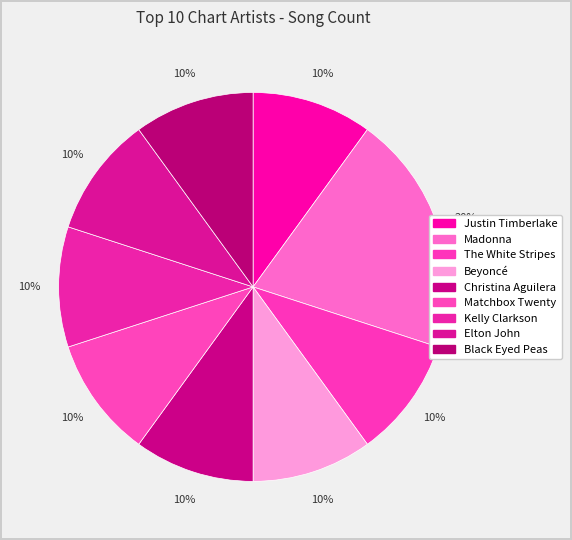

How many slices are in this pie chart?

9